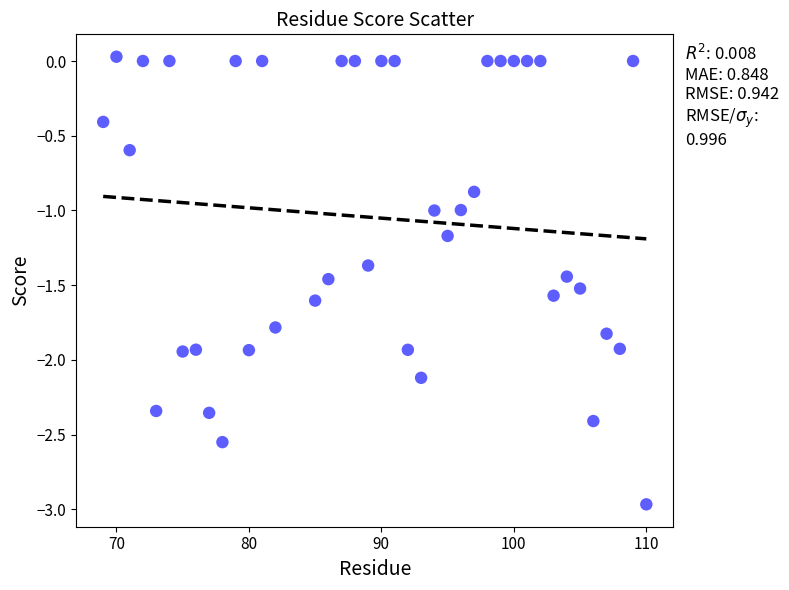

What is the range of Y values (max minus min)?

3.0